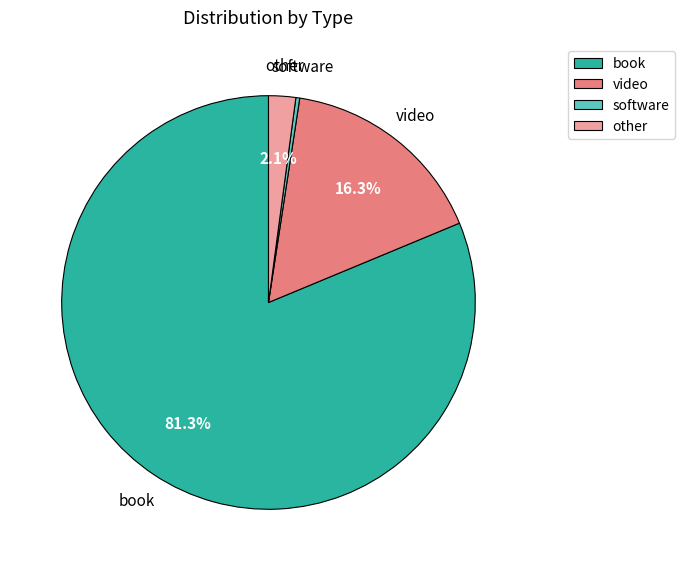

Which category accounts for the majority?

book